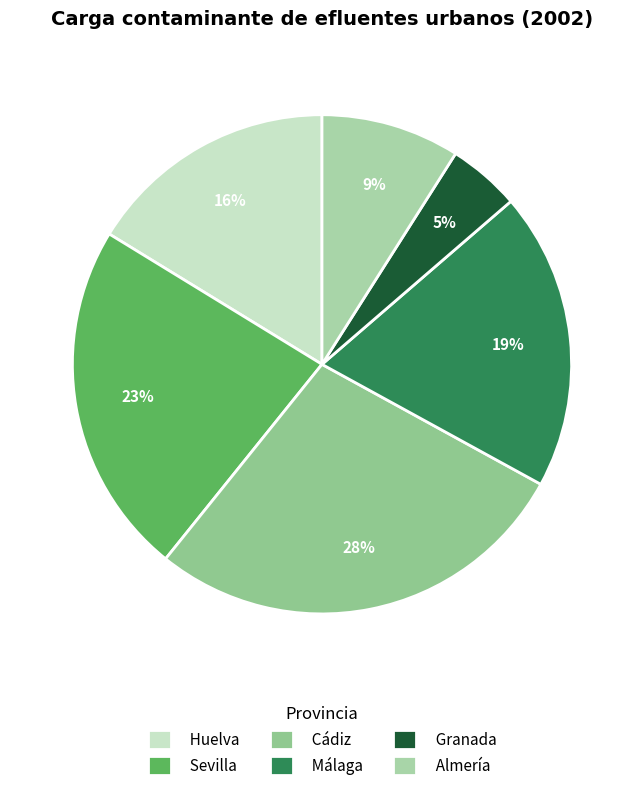

Is it true that Cádiz is 39% of the pie?

False